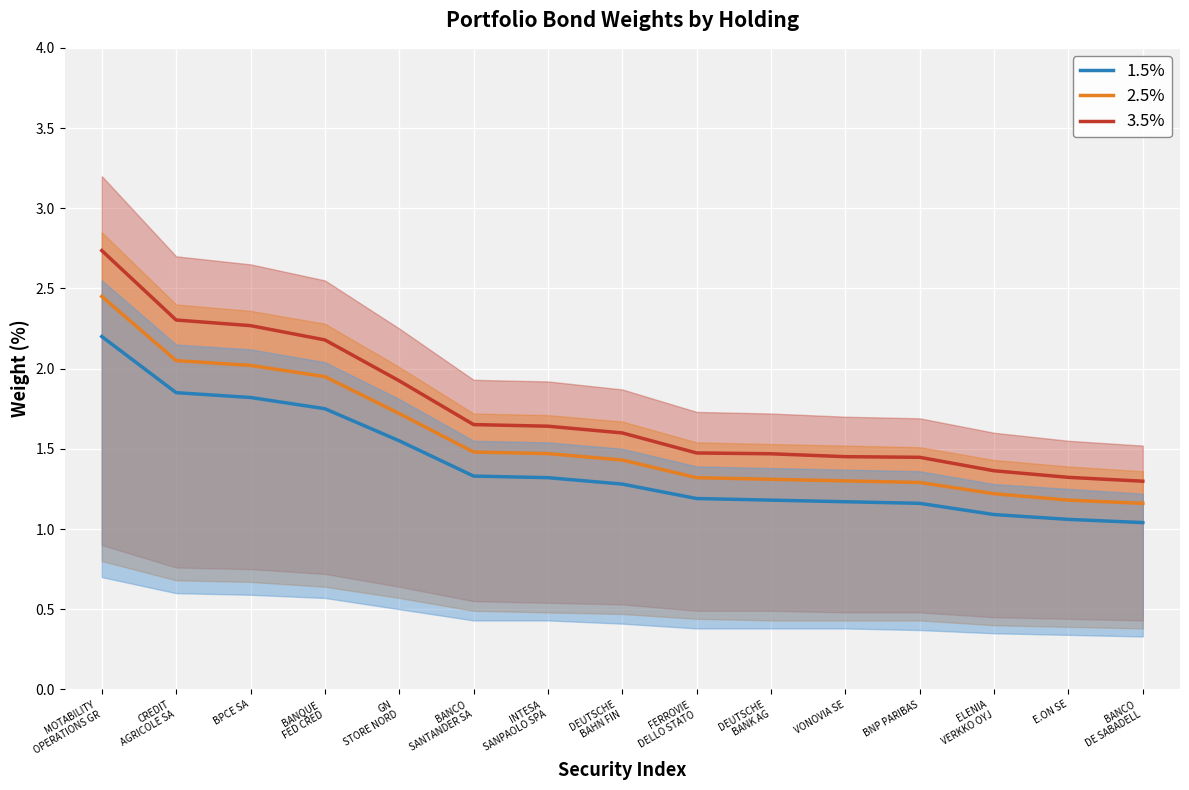

How many data points does each series have?

15